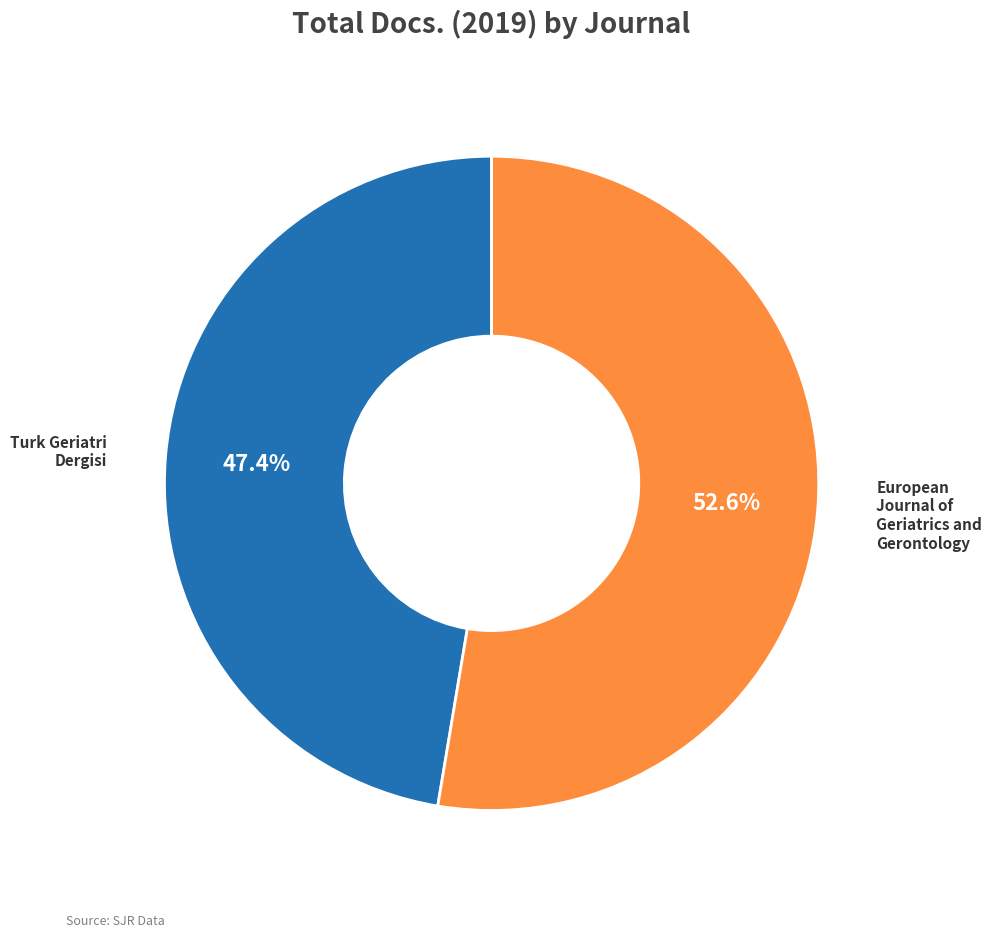

Between Turk Geriatri Dergisi and European Journal of Geriatrics and Gerontology, which is larger?

European Journal of Geriatrics and Gerontology